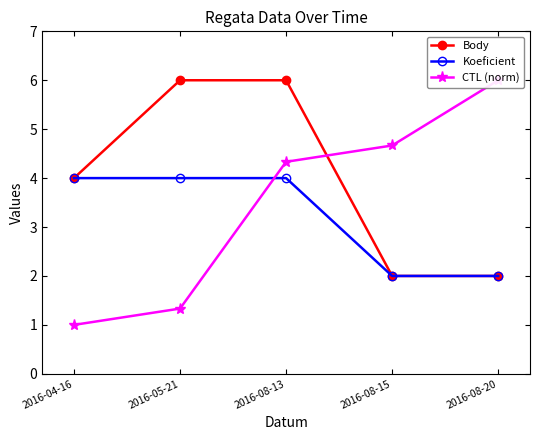

How many series are shown in this chart?

3